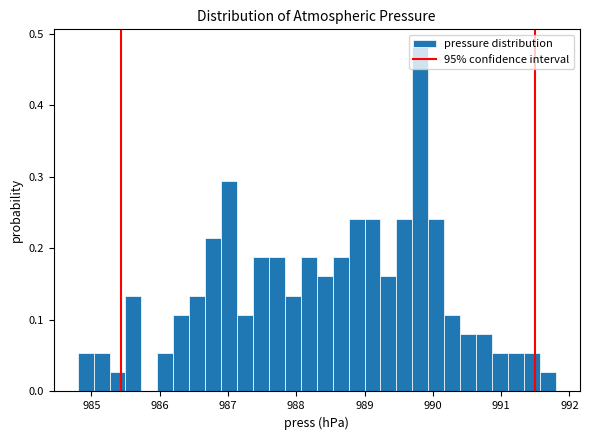

Around what value on the x-axis is the tallest bar? Give the approximate position of its centre, as read against the axis.

989.8